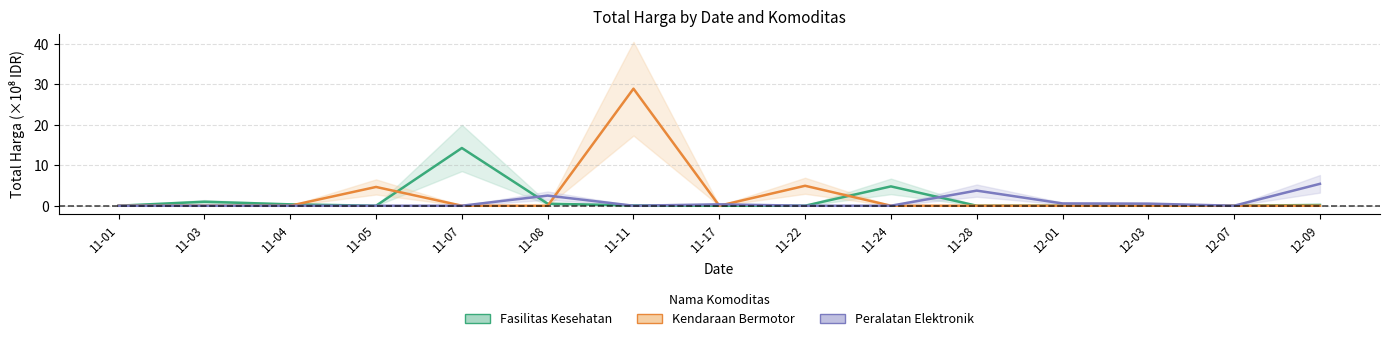

List the series in order of their peak value, highest first.

Kendaraan Bermotor, Fasilitas Kesehatan, Peralatan Elektronik